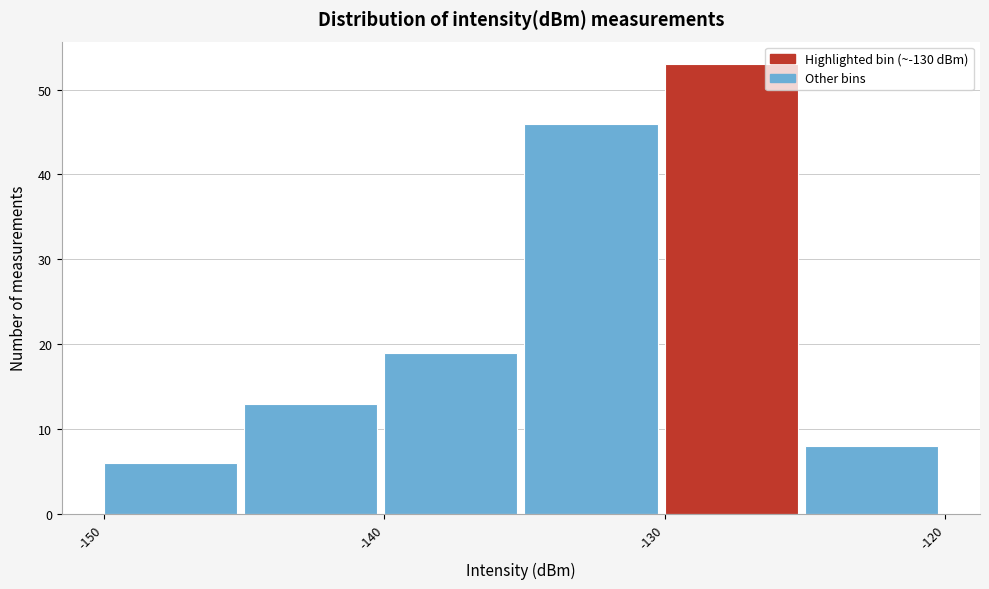

Reading left to right, list every bar in this chart as the range it spans on the x-axis followed by its height. The values are not printed on the chart, so give them approximately, as read against the axis.

-150 to -145: 6
-145 to -140: 13
-140 to -135: 19
-135 to -130: 46
-130 to -125: 53
-125 to -120: 8